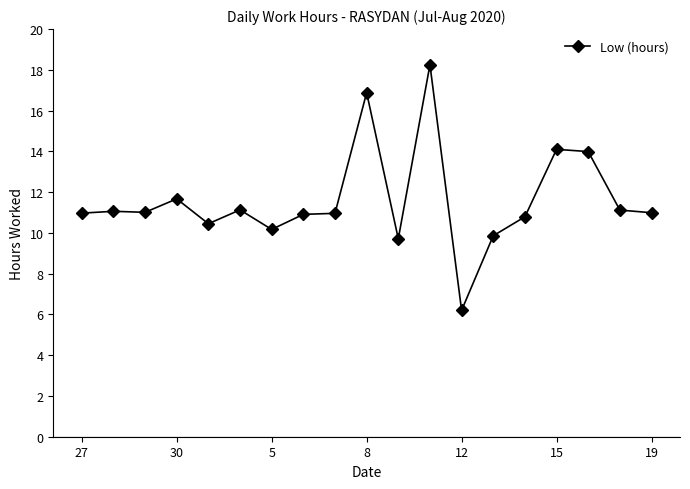

What is the difference between the maximum and second lowest values?

8.5